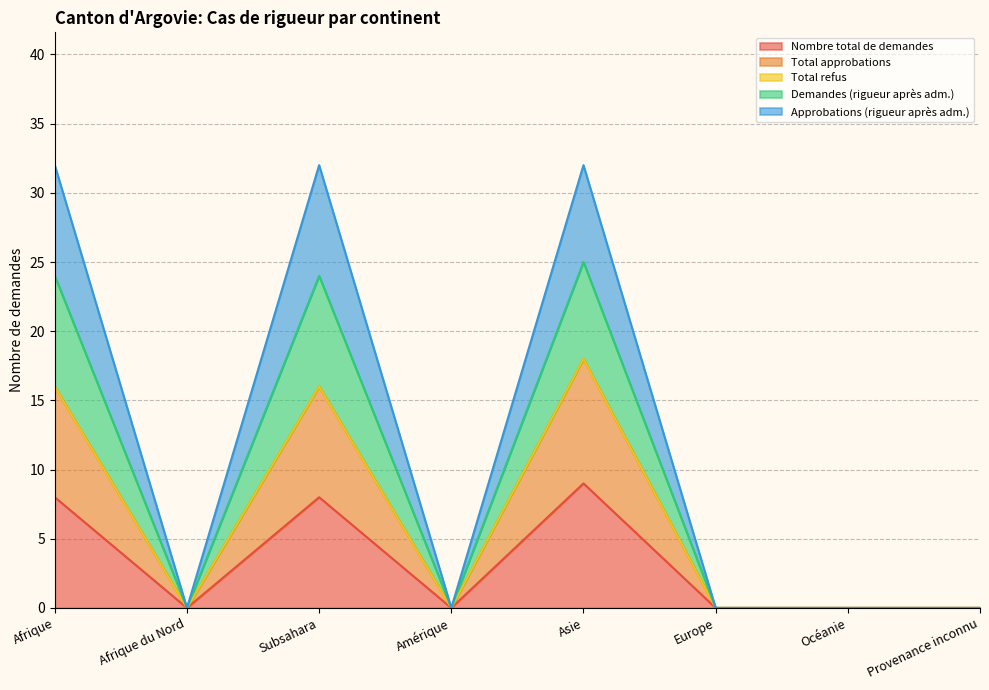

What is the label of the 6th point from the left?

Europe